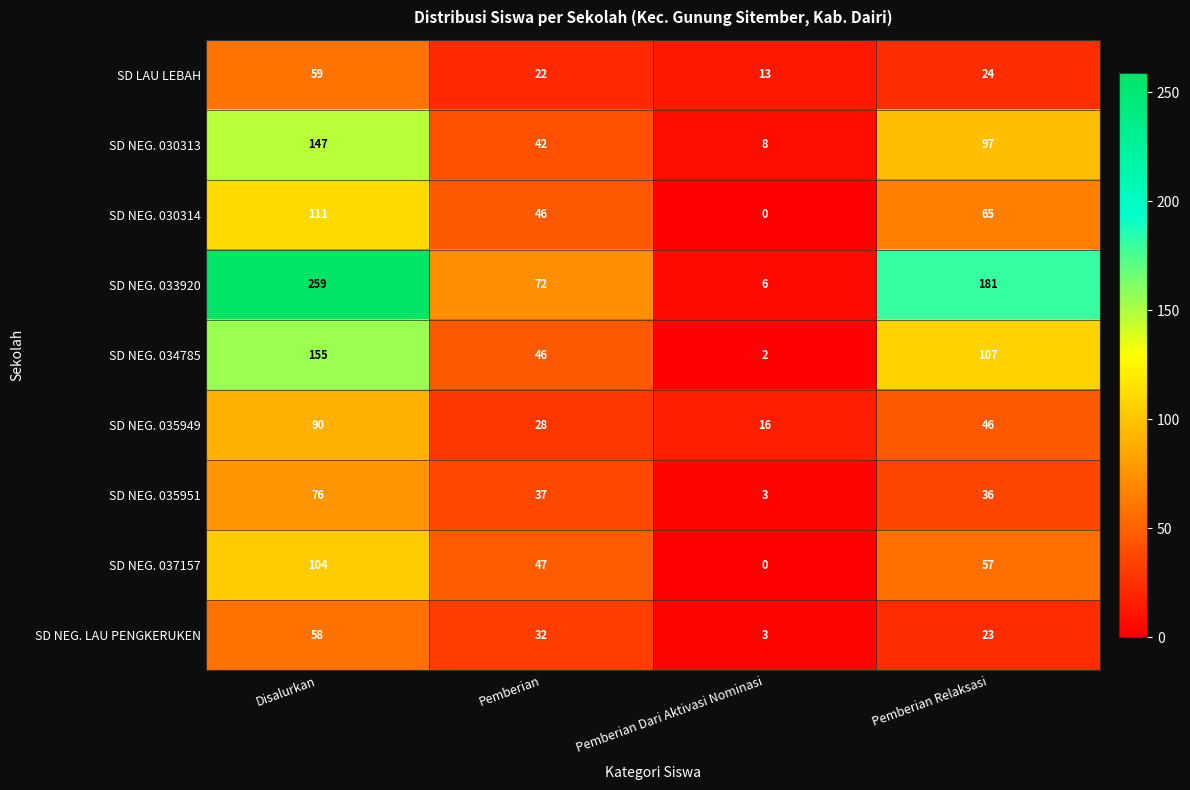

At which label is SD NEG. LAU PENGKERUKEN closest to 30?

Pemberian